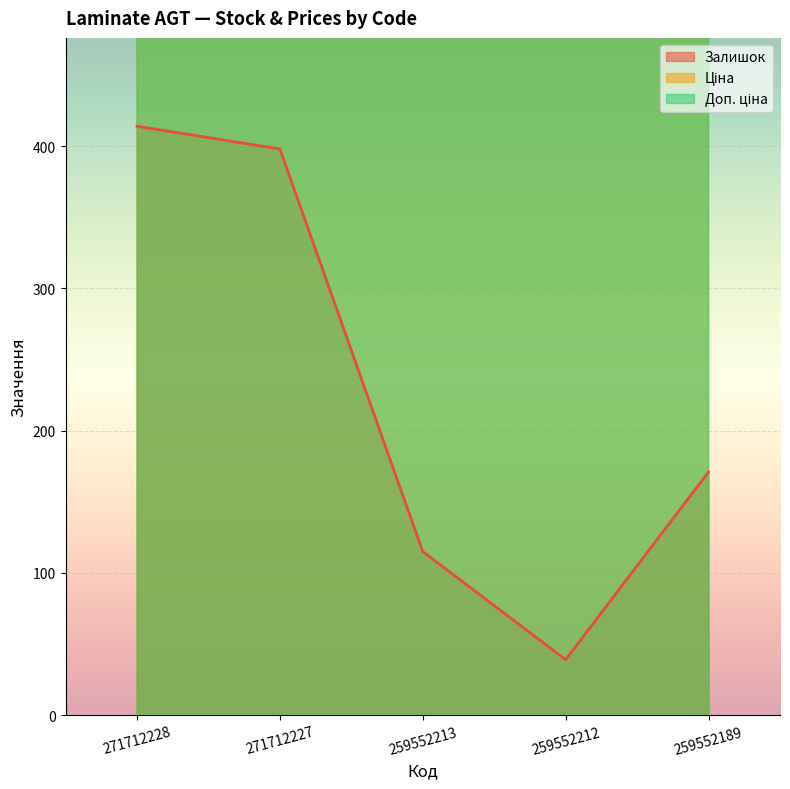

What is the total value across all series at 259552212?

1768.6